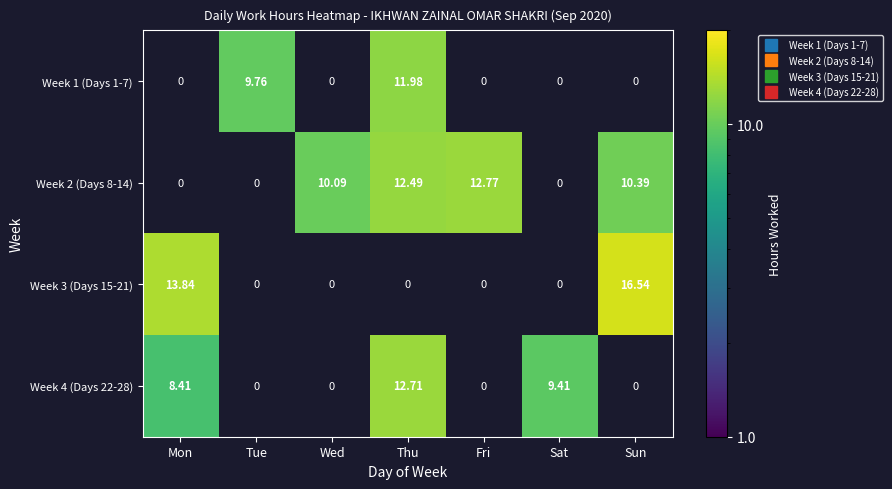

What is the difference between the highest and lowest values at Fri?

12.8